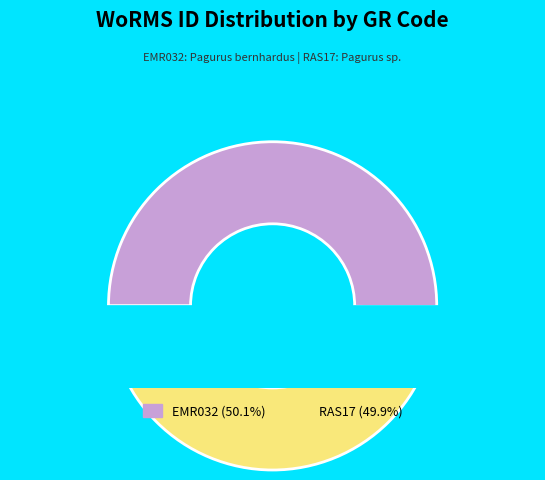

What is the ratio of the value at EMR032 to the value at RAS17?

1.0